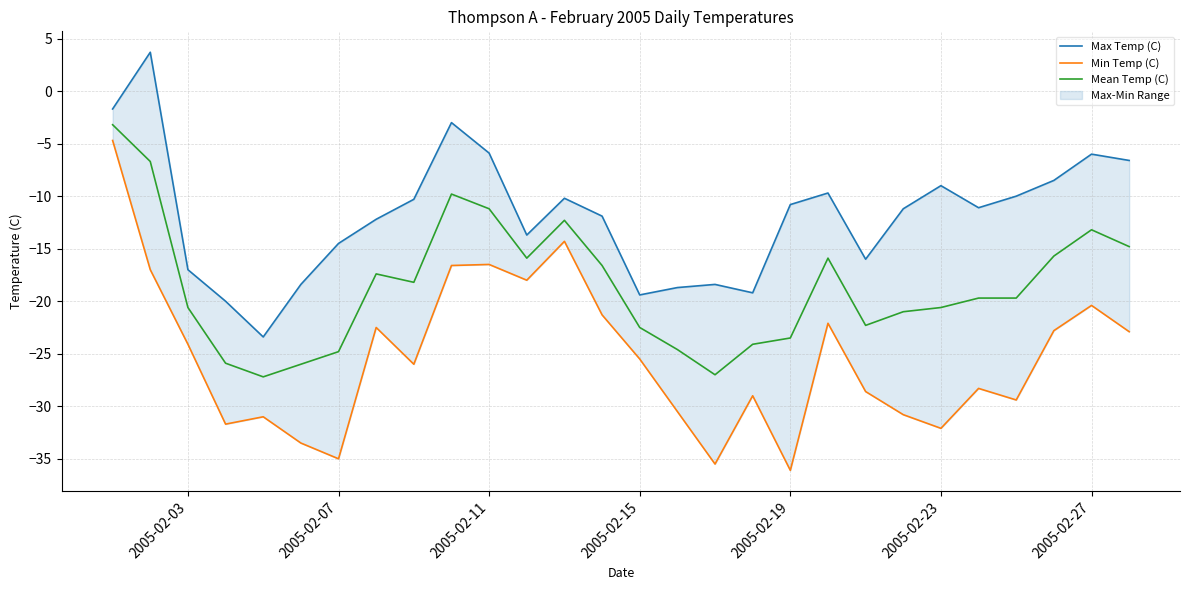

What is the value of the Mean Temp (C) point at the 5th from the left?

-27.2